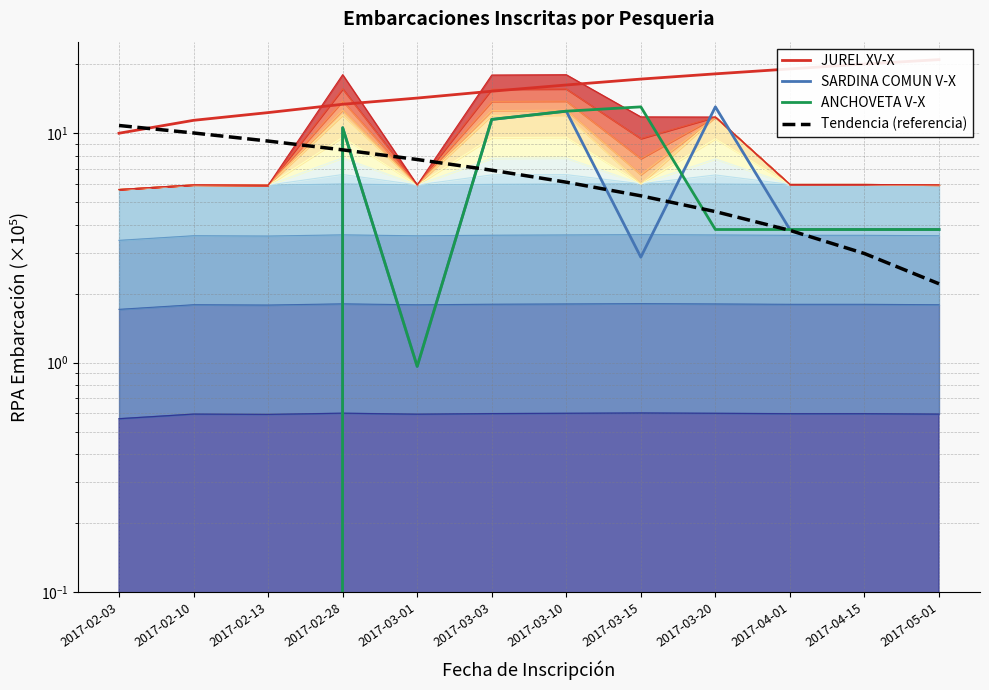

Which series has the largest total across all categories?

JUREL XV-X